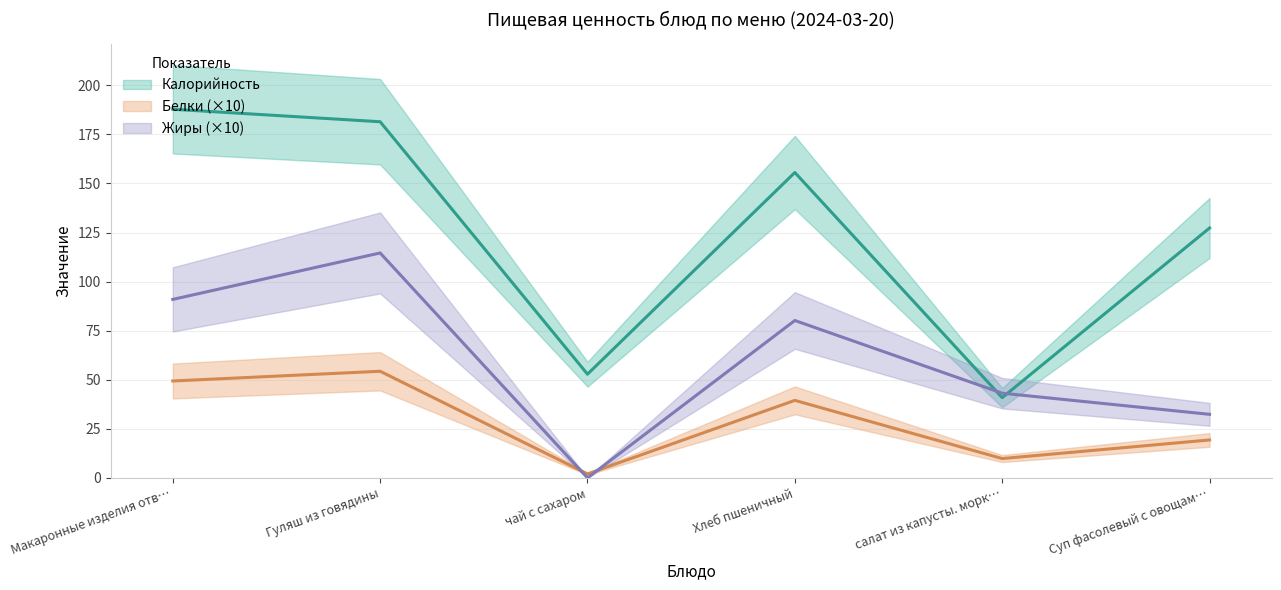

True or false: Жиры and Белки intersect in this chart.

True